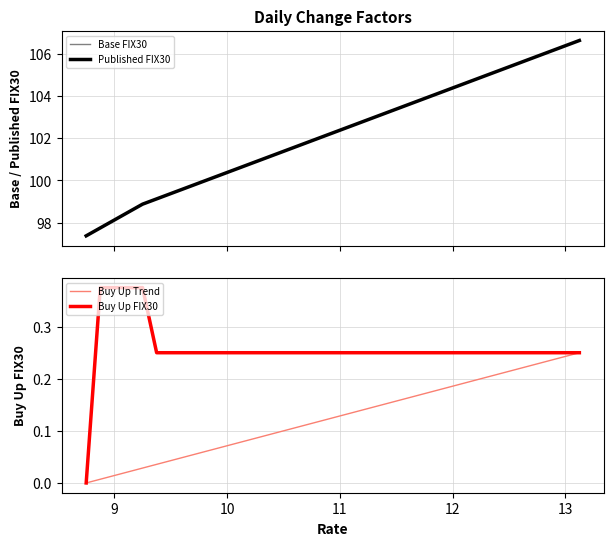

True or false: Base FIX30 and Buy Up Trend intersect in this chart.

False